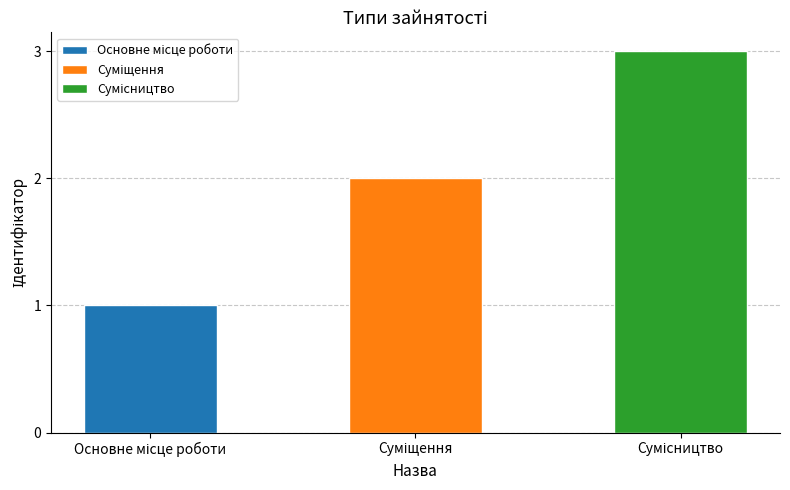

The value at Сумісництво is 1. True or false?

False